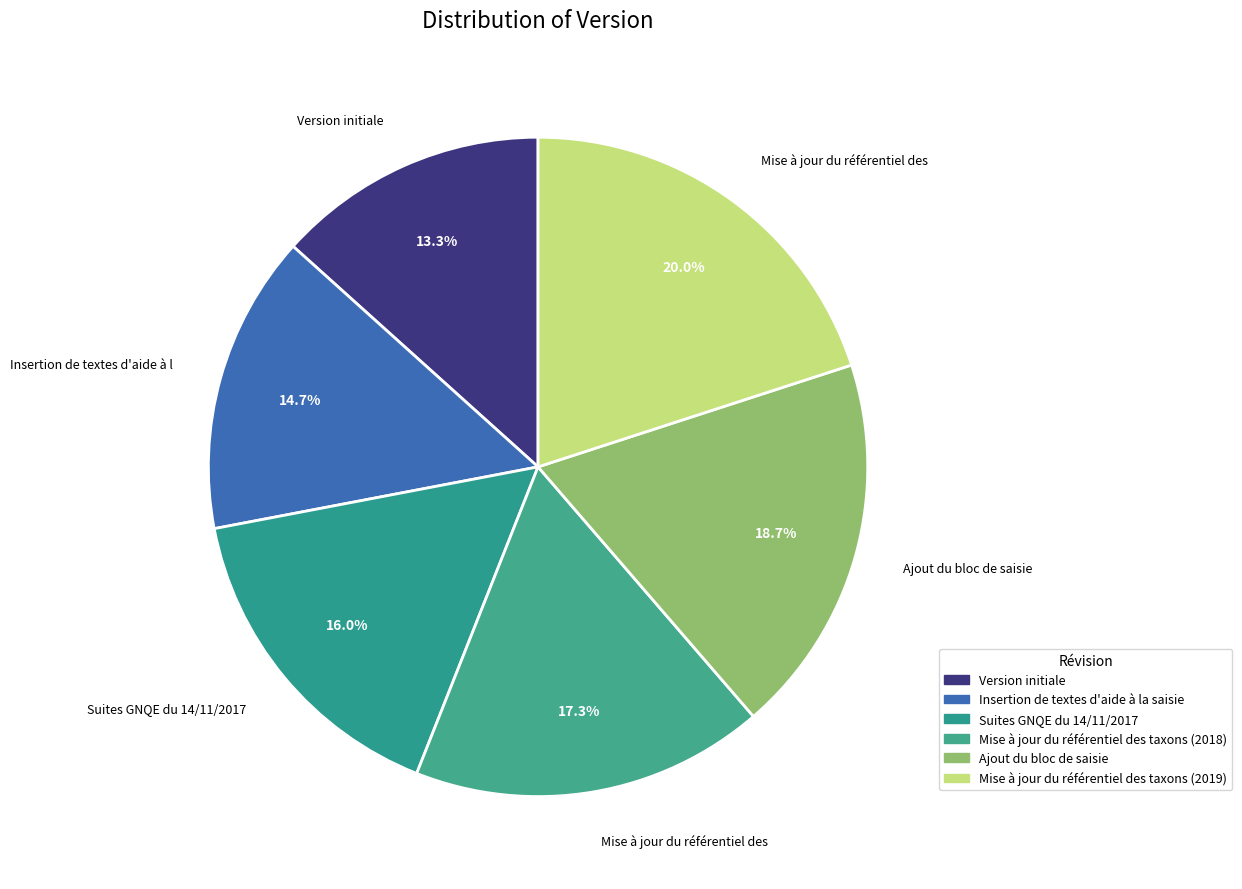

Rank the categories by value from highest to lowest.

Mise à jour du référentiel des taxons (2019), Ajout du bloc de saisie, Mise à jour du référentiel des taxons (2018), Suites GNQE du 14/11/2017, Insertion de textes d'aide à la saisie, Version initiale